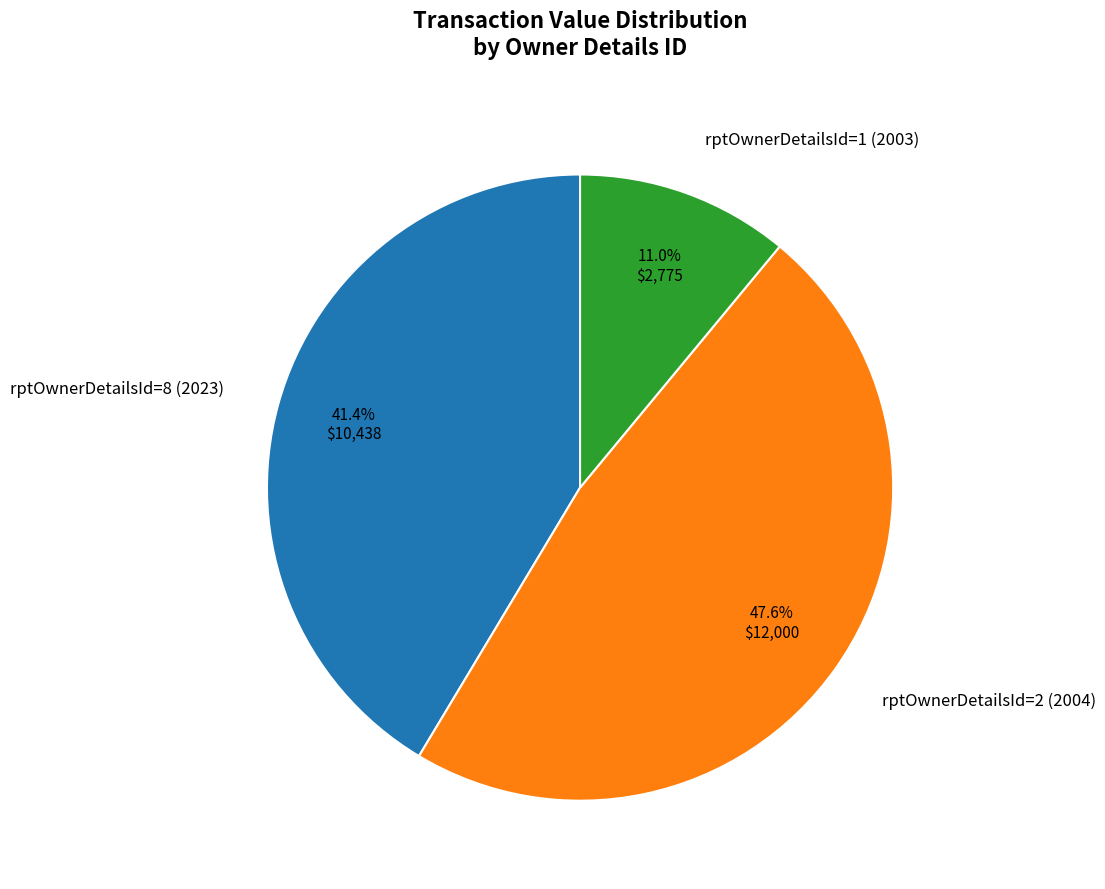

Count the number of slices in the pie.

3